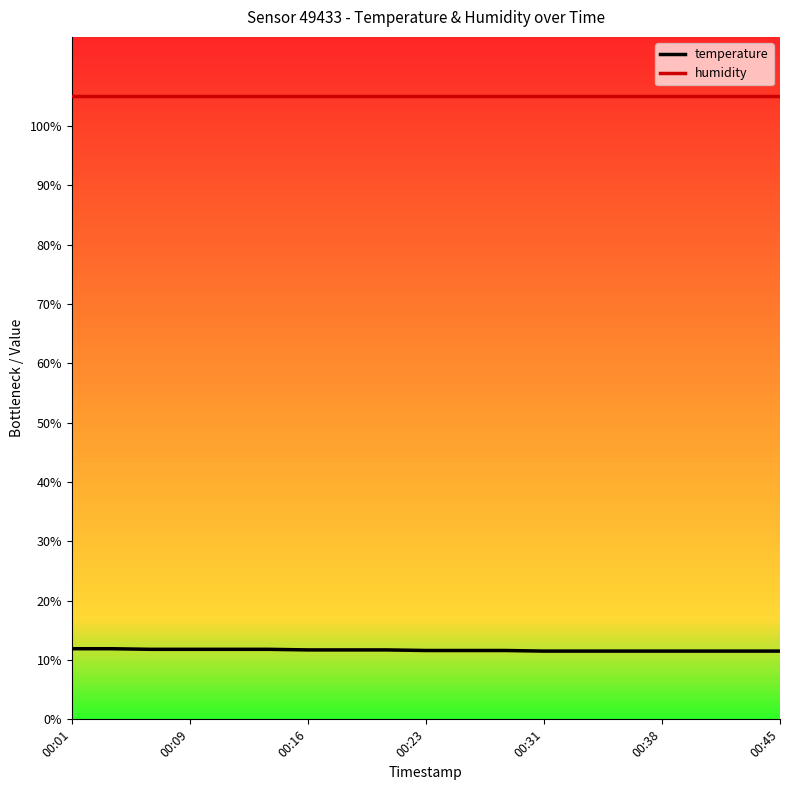

Which series has the largest range (max minus min)?

temperature